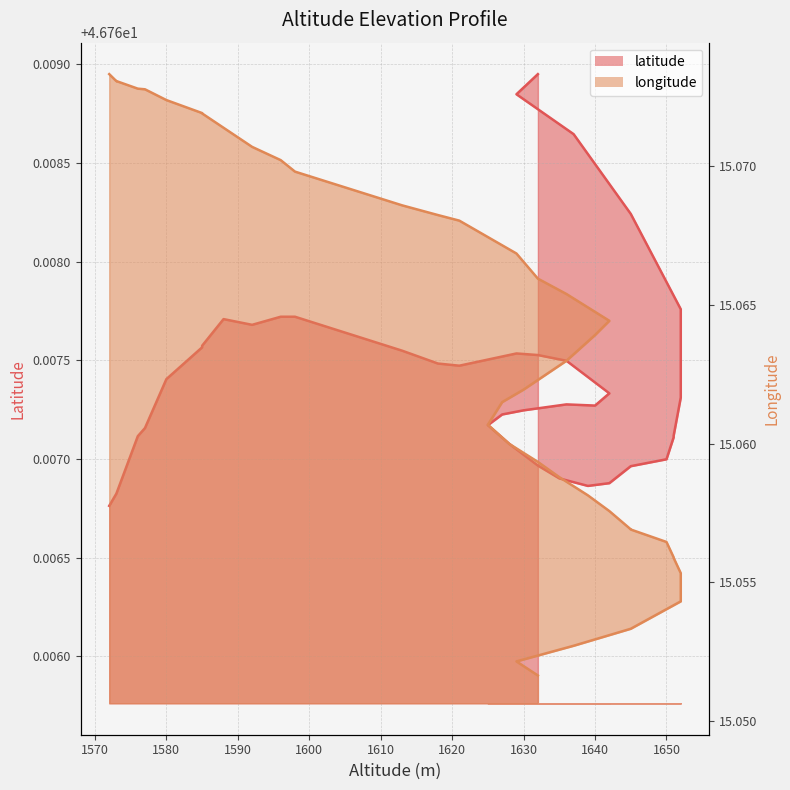

Reading left to right, list all the values displayed in this chart.

latitude: 1572=46.8	1573=46.8	1573=46.8	1576=46.8	1577=46.8	1580=46.8	1585=46.8	1585=46.8	1588=46.8	1592=46.8	1596=46.8	1598=46.8	1613=46.8	1618=46.8	1621=46.8	1629=46.8	1632=46.8	1636=46.8	1642=46.8	1640=46.8	1636=46.8	1630=46.8	1627=46.8	1625=46.8	1628=46.8	1632=46.8	1635=46.8	1639=46.8	1642=46.8	1645=46.8	1645=46.8	1650=46.8	1651=46.8	1651=46.8	1652=46.8	1652=46.8	1645=46.8	1637=46.8	1629=46.8	1632=46.8
longitude: 1572=15.1	1573=15.1	1573=15.1	1576=15.1	1577=15.1	1580=15.1	1585=15.1	1585=15.1	1588=15.1	1592=15.1	1596=15.1	1598=15.1	1613=15.1	1618=15.1	1621=15.1	1629=15.1	1632=15.1	1636=15.1	1642=15.1	1640=15.1	1636=15.1	1630=15.1	1627=15.1	1625=15.1	1628=15.1	1632=15.1	1635=15.1	1639=15.1	1642=15.1	1645=15.1	1645=15.1	1650=15.1	1651=15.1	1651=15.1	1652=15.1	1652=15.1	1645=15.1	1637=15.1	1629=15.1	1632=15.1